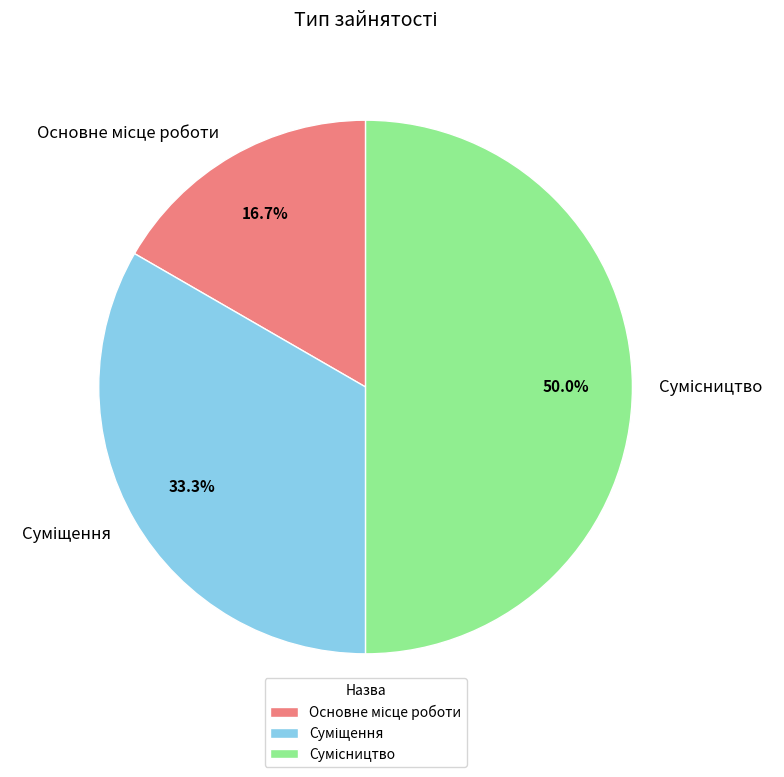

Count the number of slices in the pie.

3